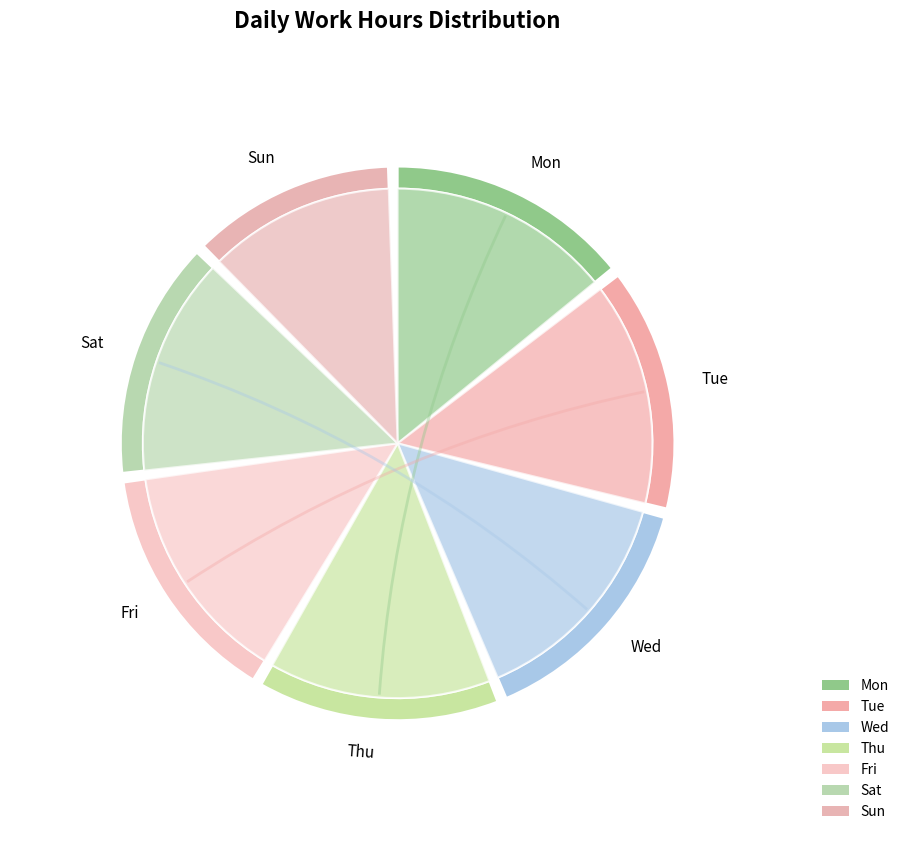

Which category has the biggest portion of the pie?

Wed